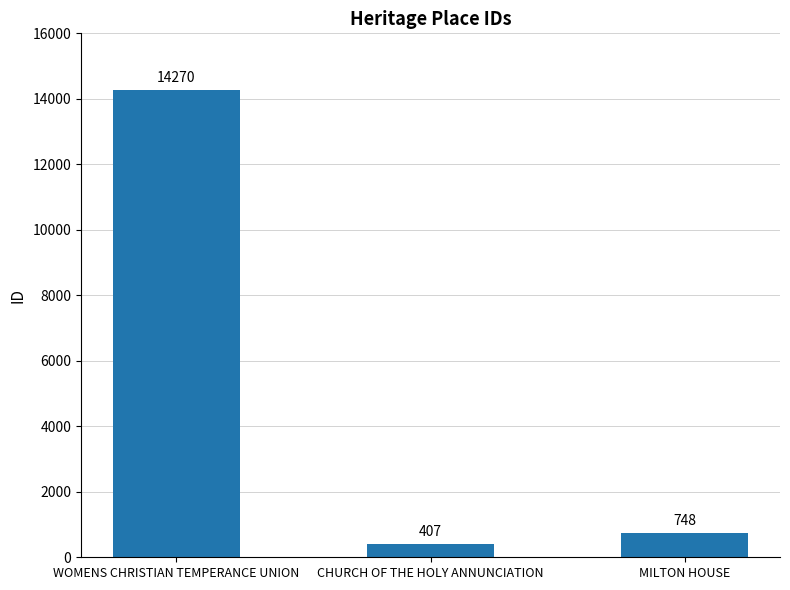

What is the label of the 1st bar from the right?

MILTON HOUSE